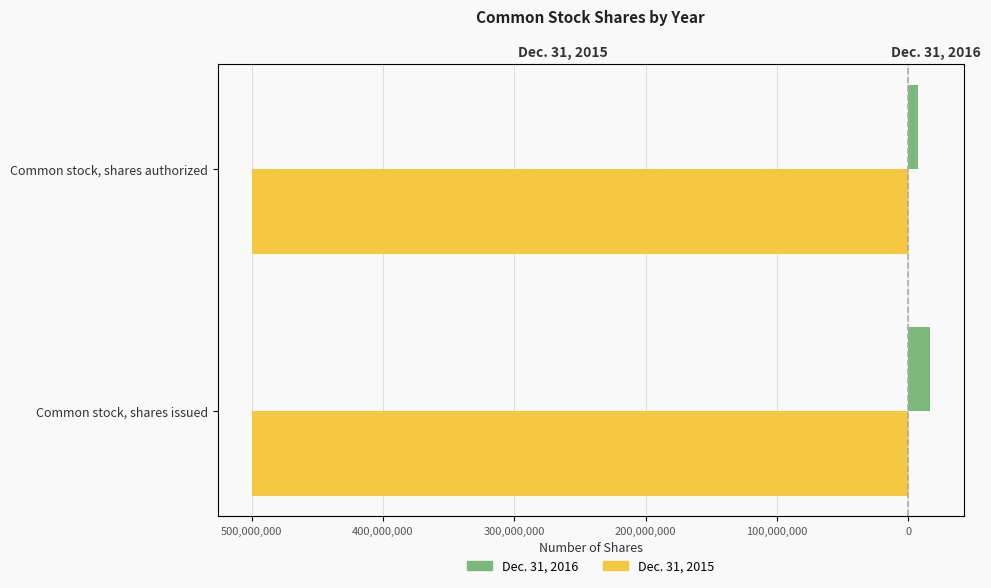

List the series in order of their peak value, highest first.

Dec. 31, 2016, Dec. 31, 2015